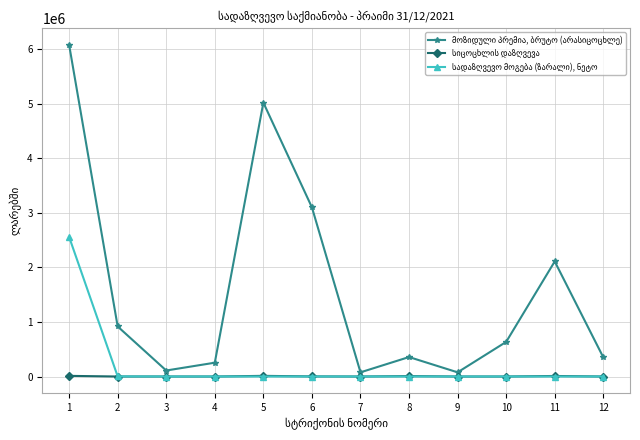

What is the greatest value displayed?

6078270.2